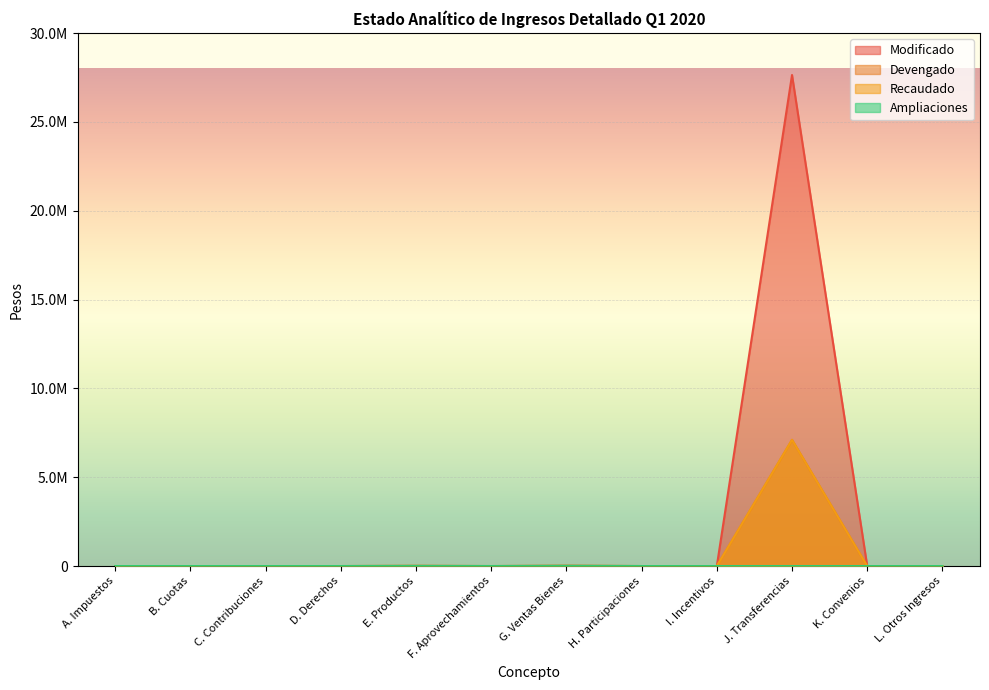

How many lines are shown in the chart?

4